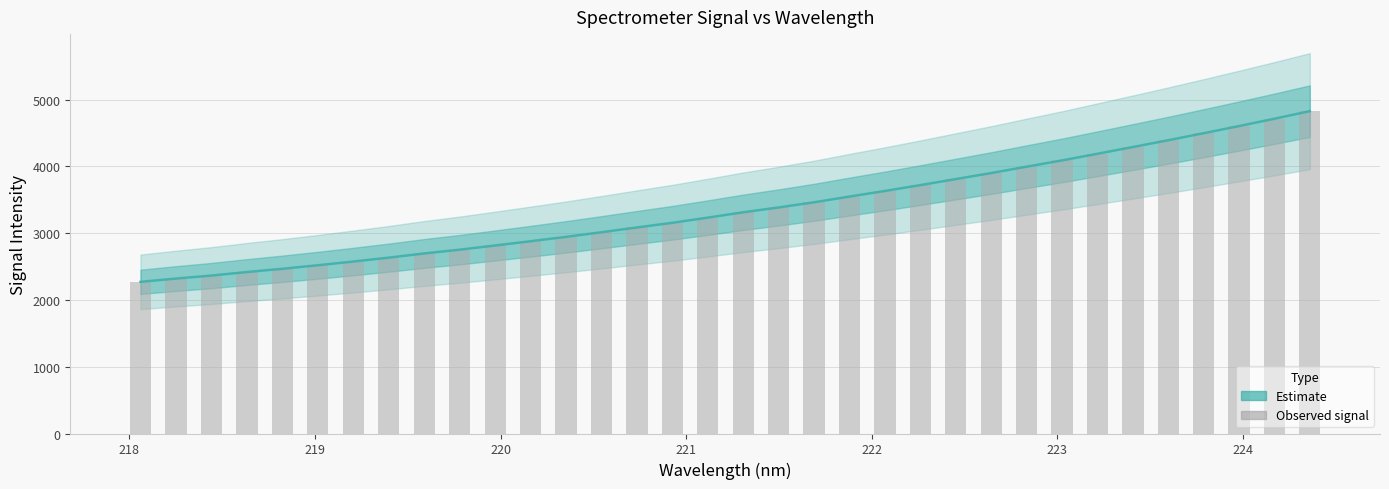

How many distinct data groups are displayed?

2